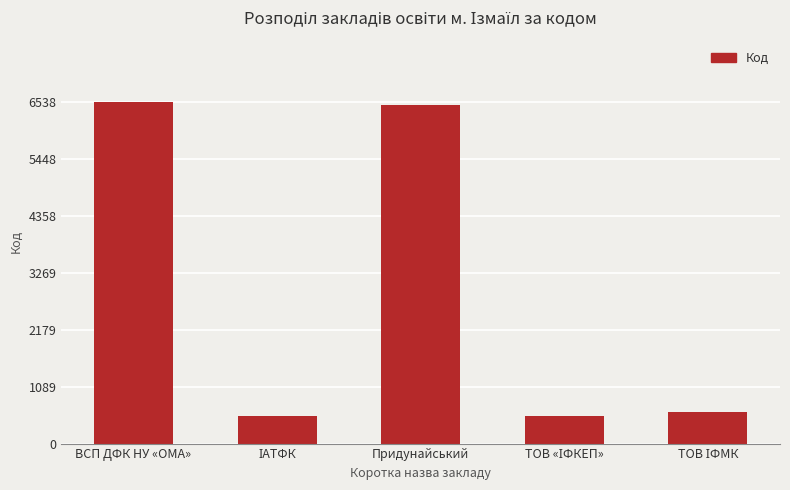

What is the label of the 3rd bar from the left?

Придунайський